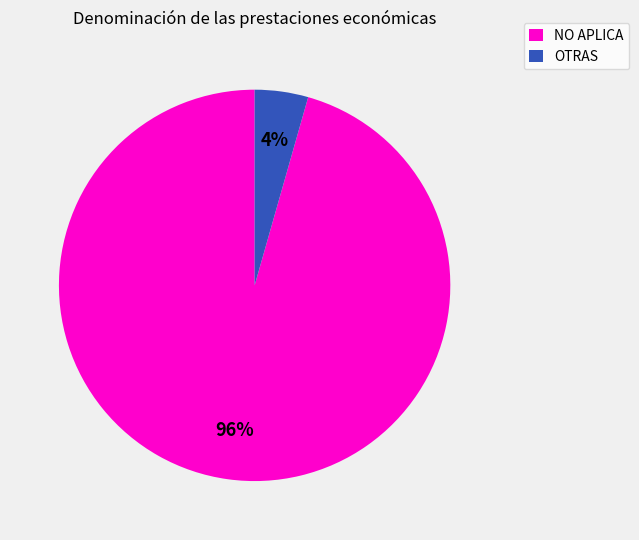

Combined, do NO APLICA and OTRAS account for over 50%?

Yes